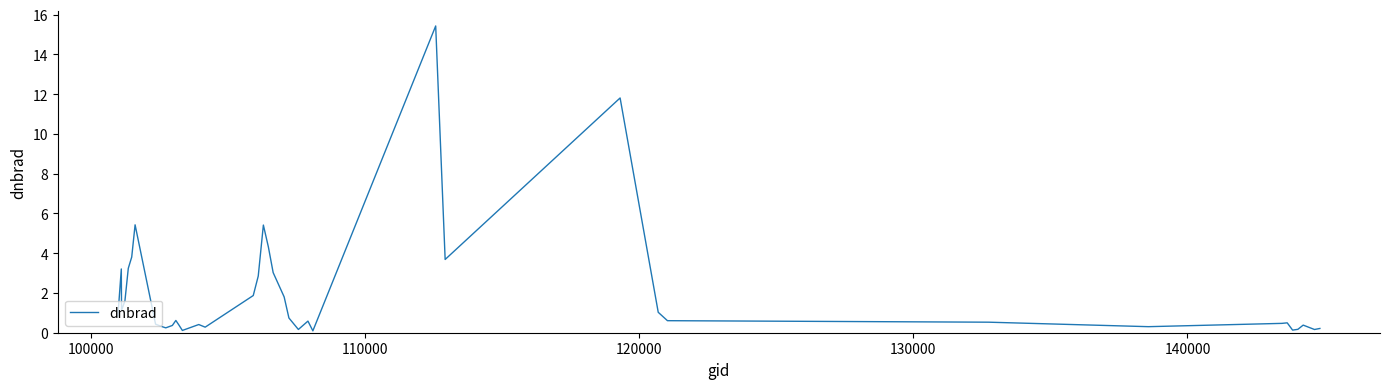

What is the difference between the maximum and minimum values?

15.3